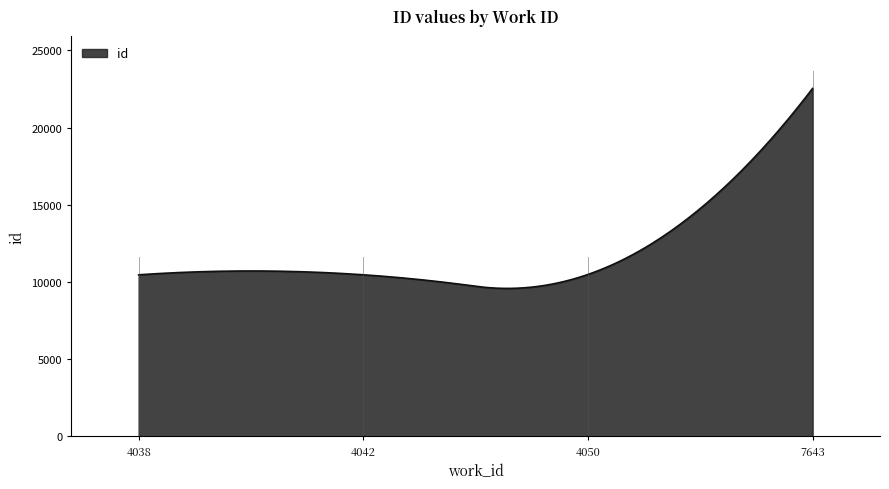

What is the greatest value displayed?

22542.0